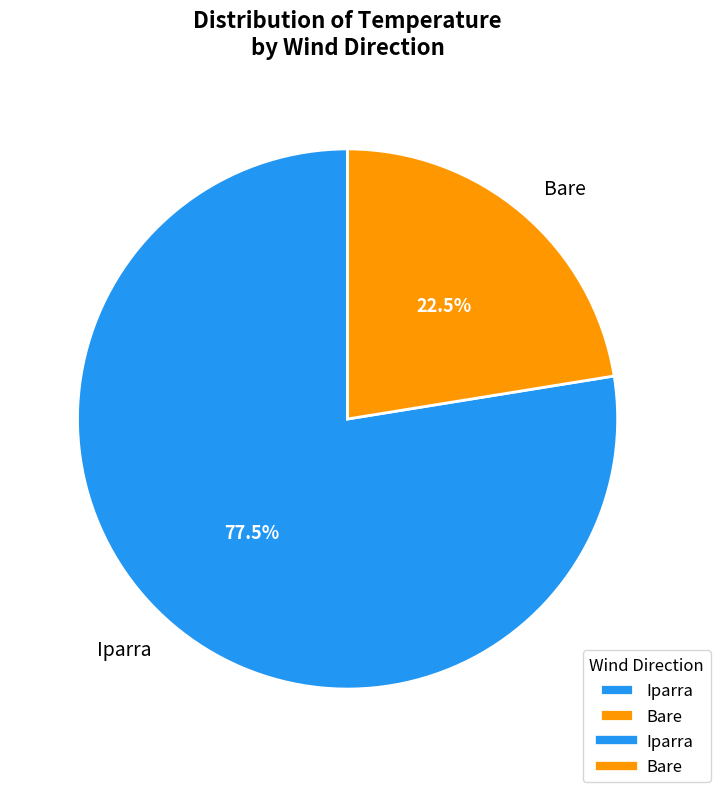

To the nearest percent, what is the average slice percentage?

50%